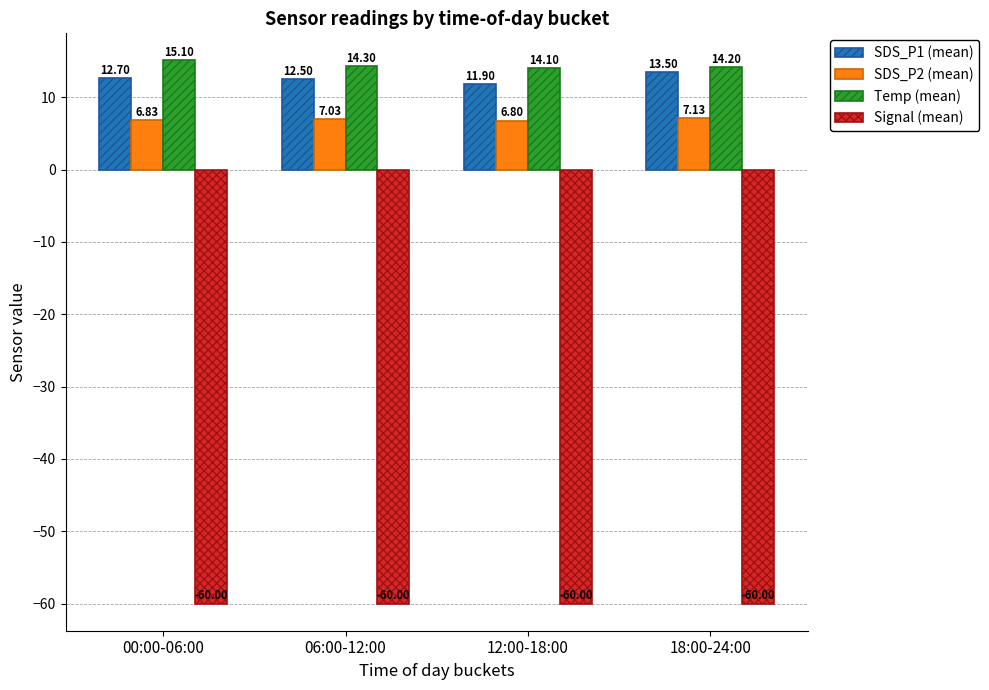

Which series changed the most between 00:00-06:00 and 06:00-12:00?

Temp (mean)